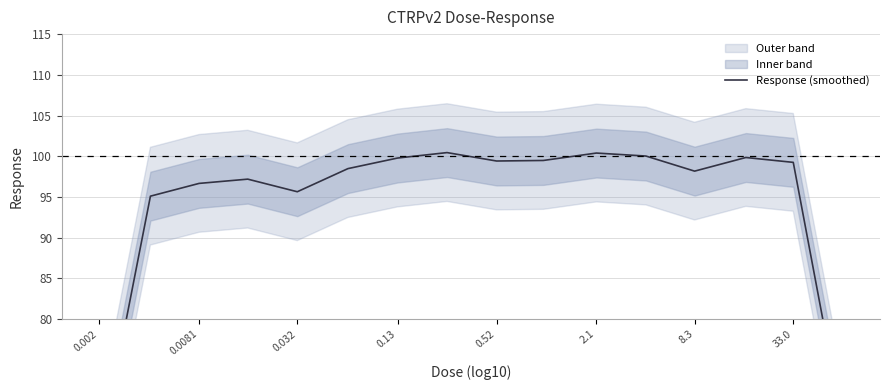

How many interior local valleys (lower than both neighbors) does the data have?

3